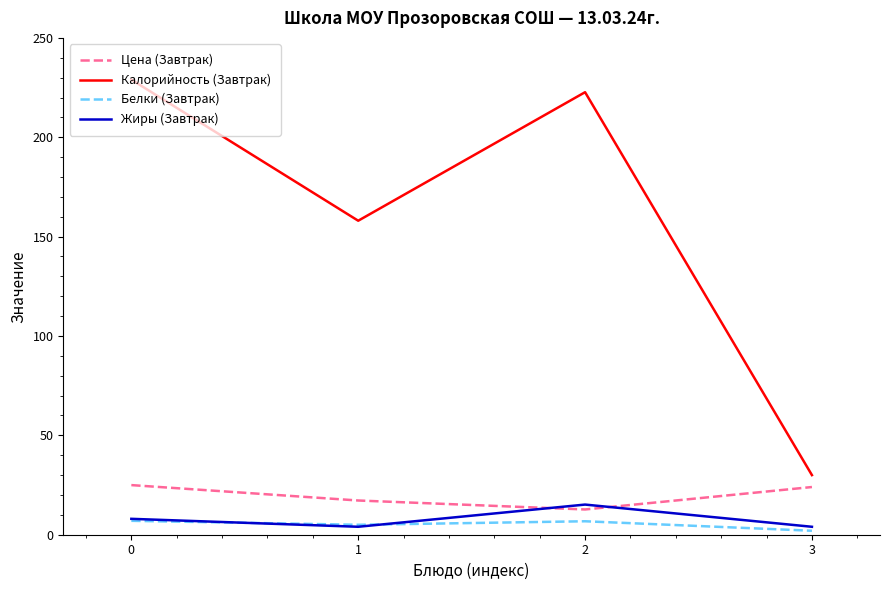

Rank the series by their maximum value, from highest to lowest.

Калорийность (Завтрак), Цена (Завтрак), Жиры (Завтрак), Белки (Завтрак)